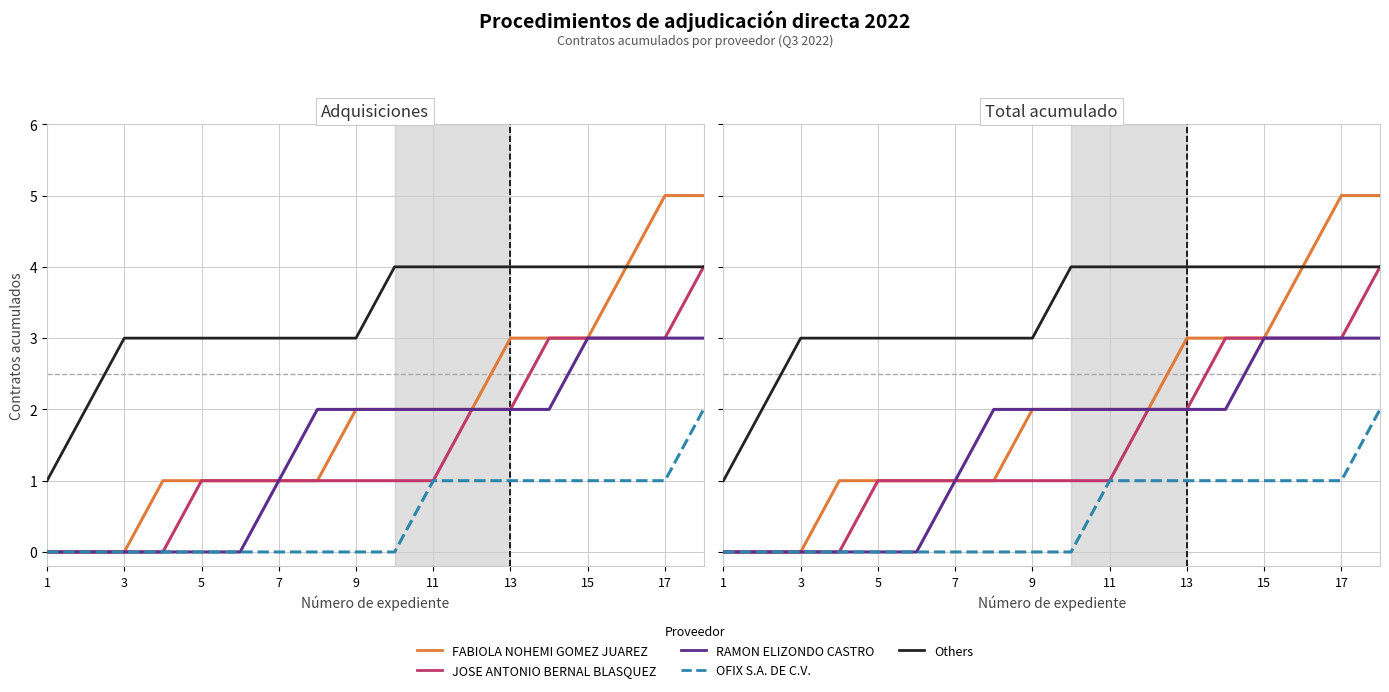

True or false: OFIX S.A. DE C.V. and RAMON ELIZONDO CASTRO cross at least once.

False